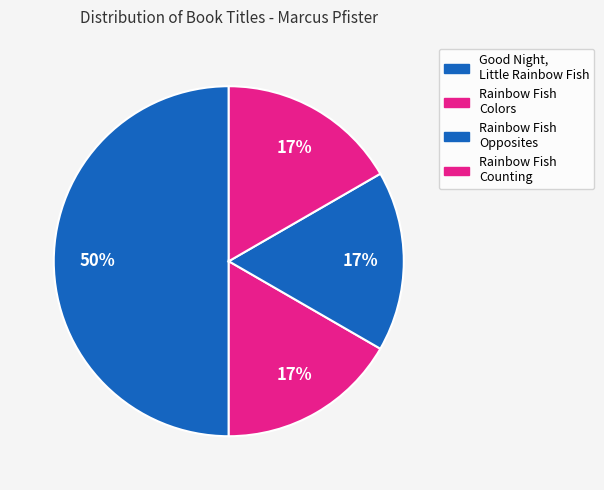

To the nearest percent, what is the difference between the largest and smallest slice percentages?

33%